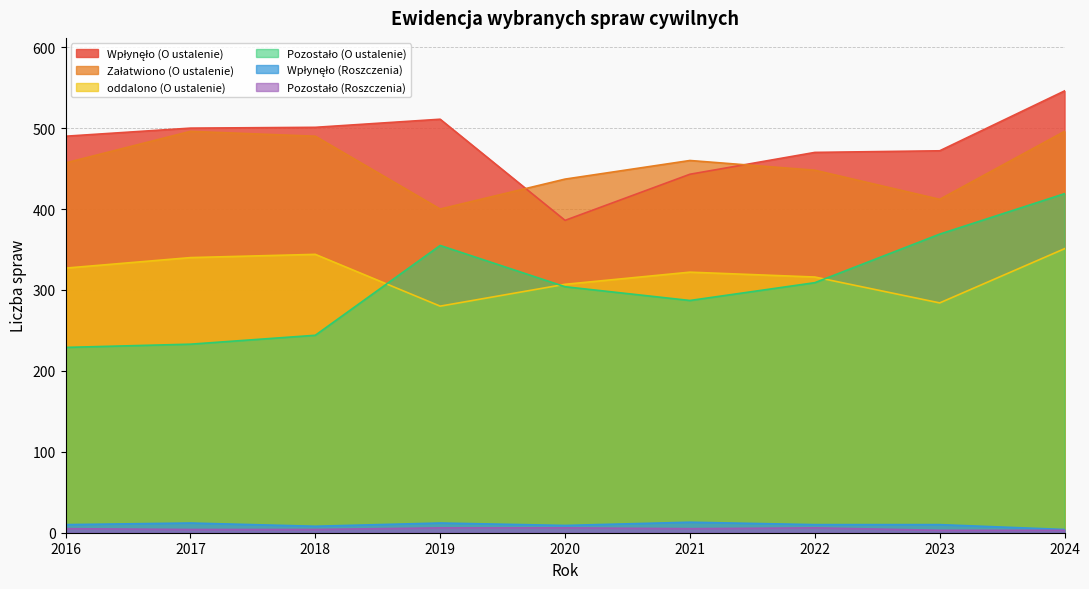

Does the chart display data point markers on the line(s)?

No